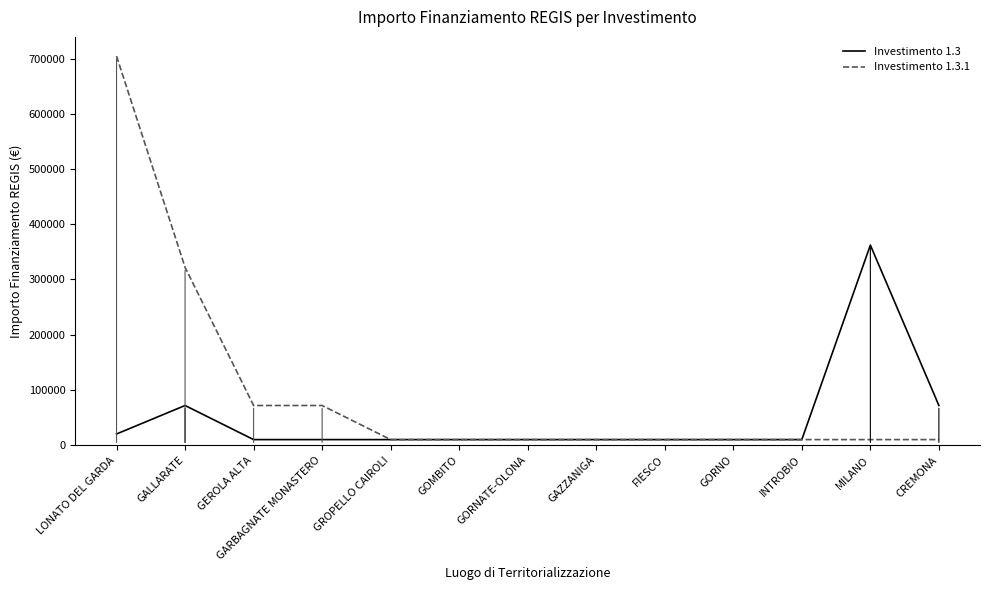

Rank the series by their average value, from highest to lowest.

Investimento 1.3.1, Investimento 1.3